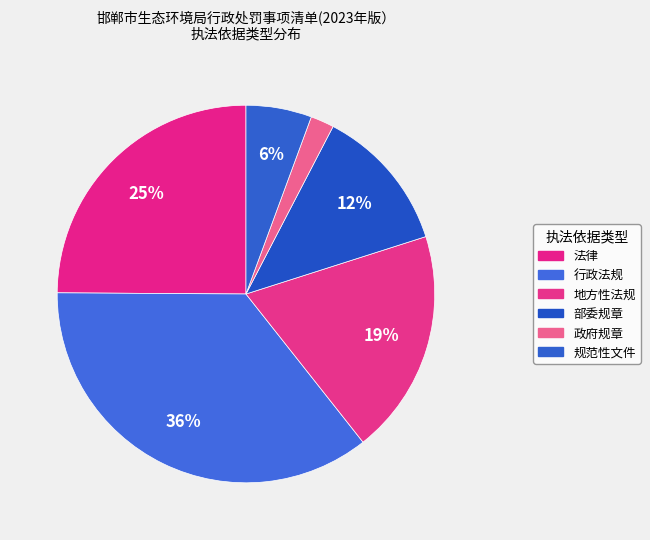

Which category has the smallest portion of the pie?

政府规章